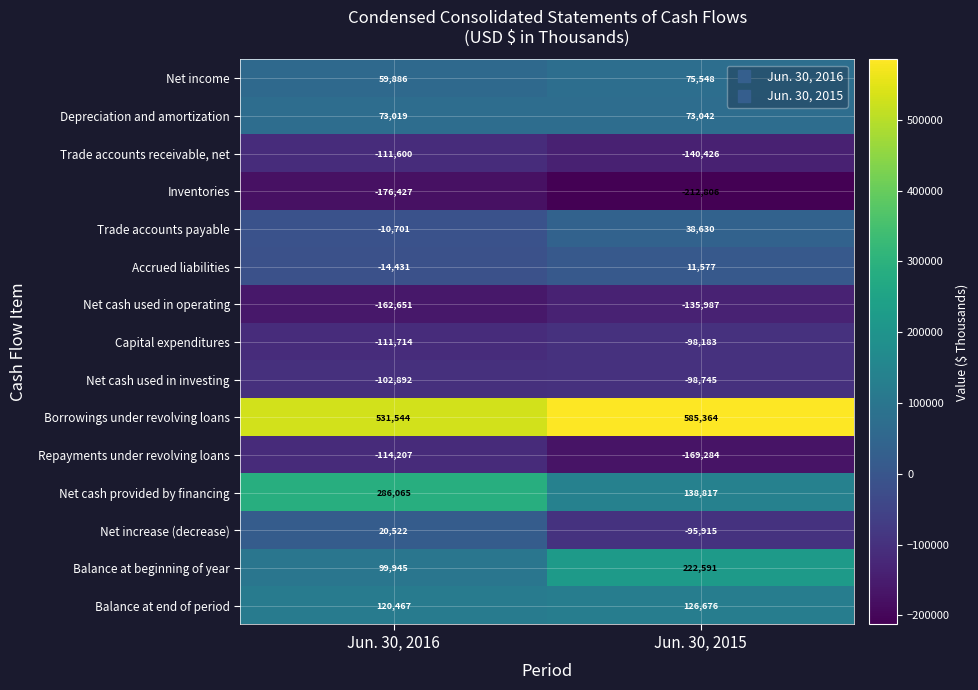

Is it true that Net cash provided by financing equals 195732 at Jun. 30, 2015?

False